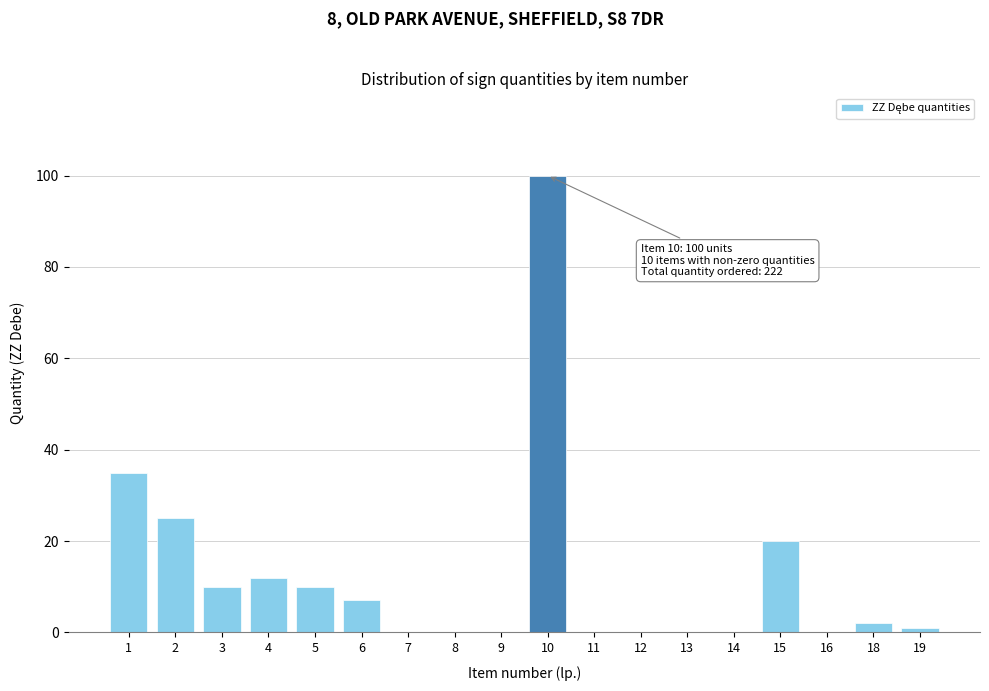

Reading left to right, extract all data points from this chart.

1=35	2=25	3=10	4=12	5=10	6=7	7=0	8=0	9=0	10=100	11=0	12=0	13=0	14=0	15=20	16=0	18=2	19=1